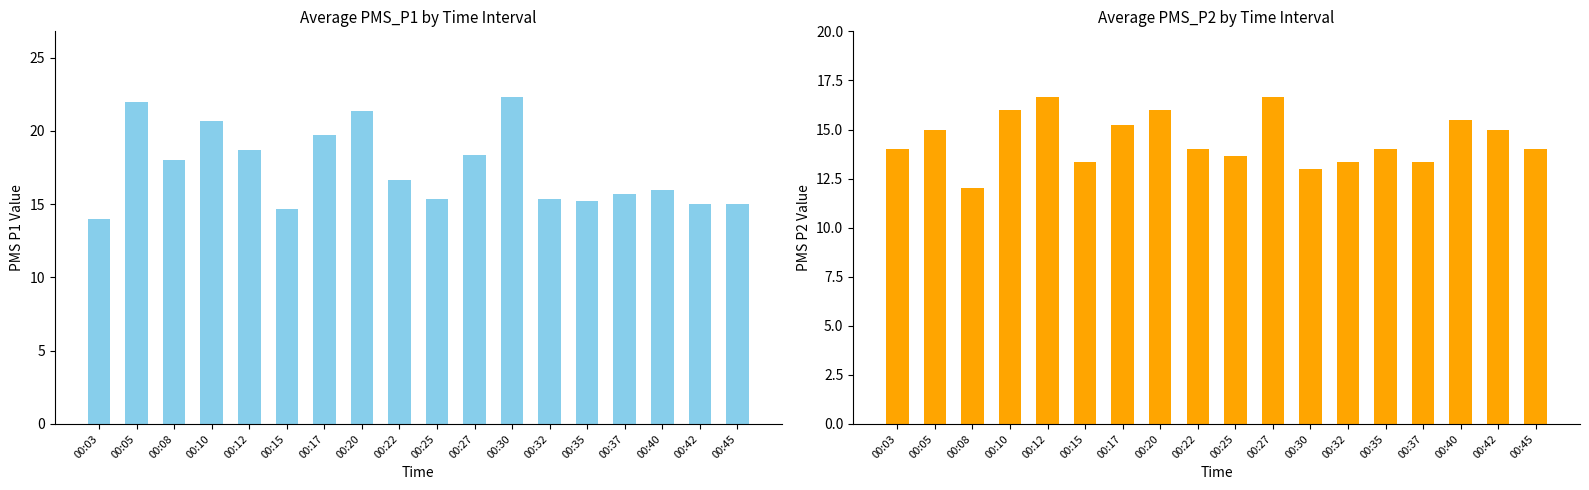

At which label does PMS_P1 first exceed 16?

00:05